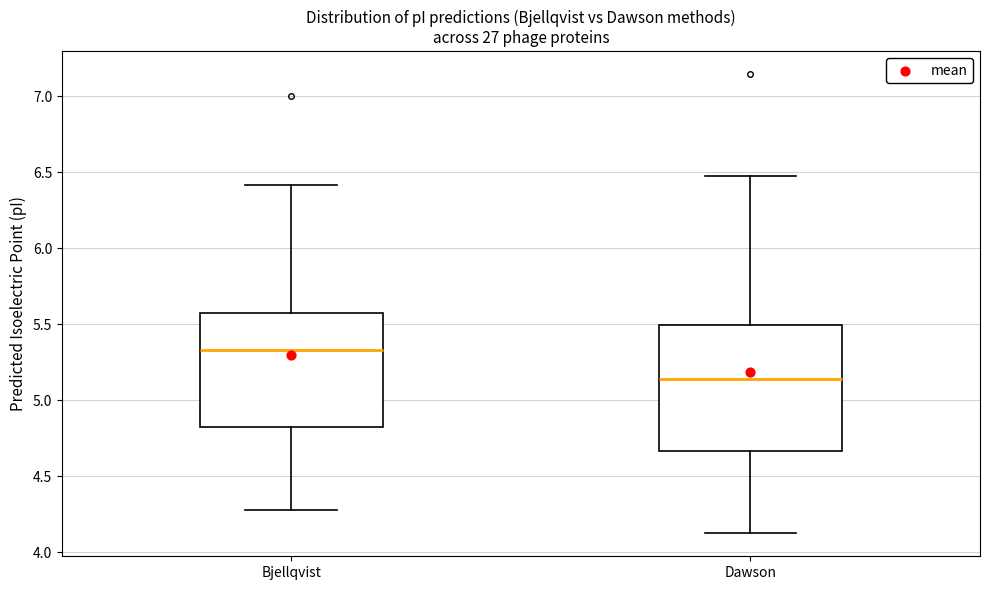

Which box's median line is the highest?

Bjellqvist